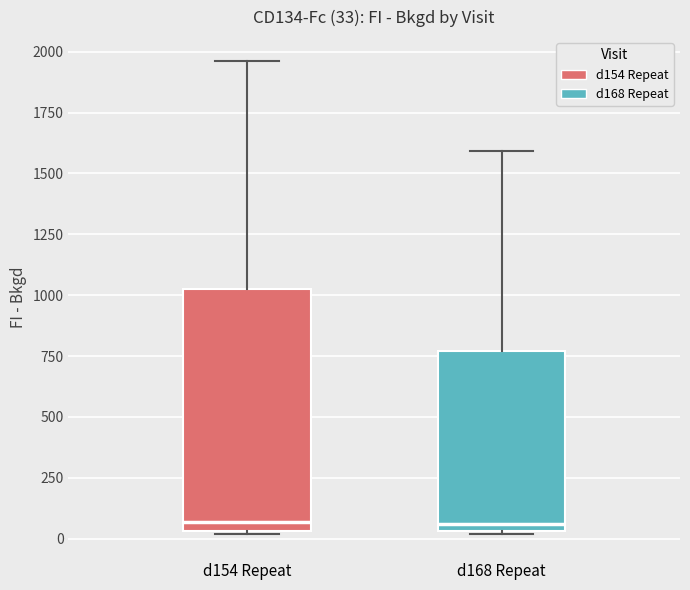

Which box is the tallest, from its lower edge to its upper edge?

d154 Repeat